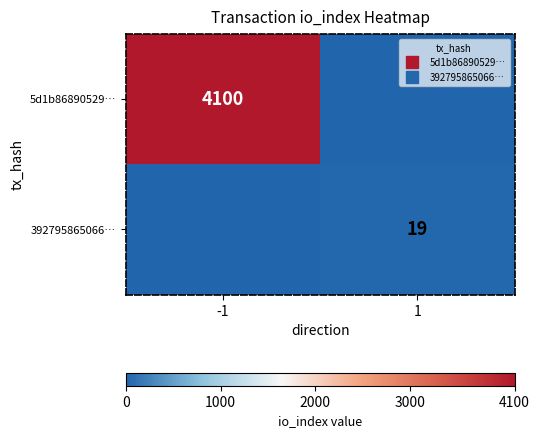

Which label corresponds to the largest value in the chart?

-1